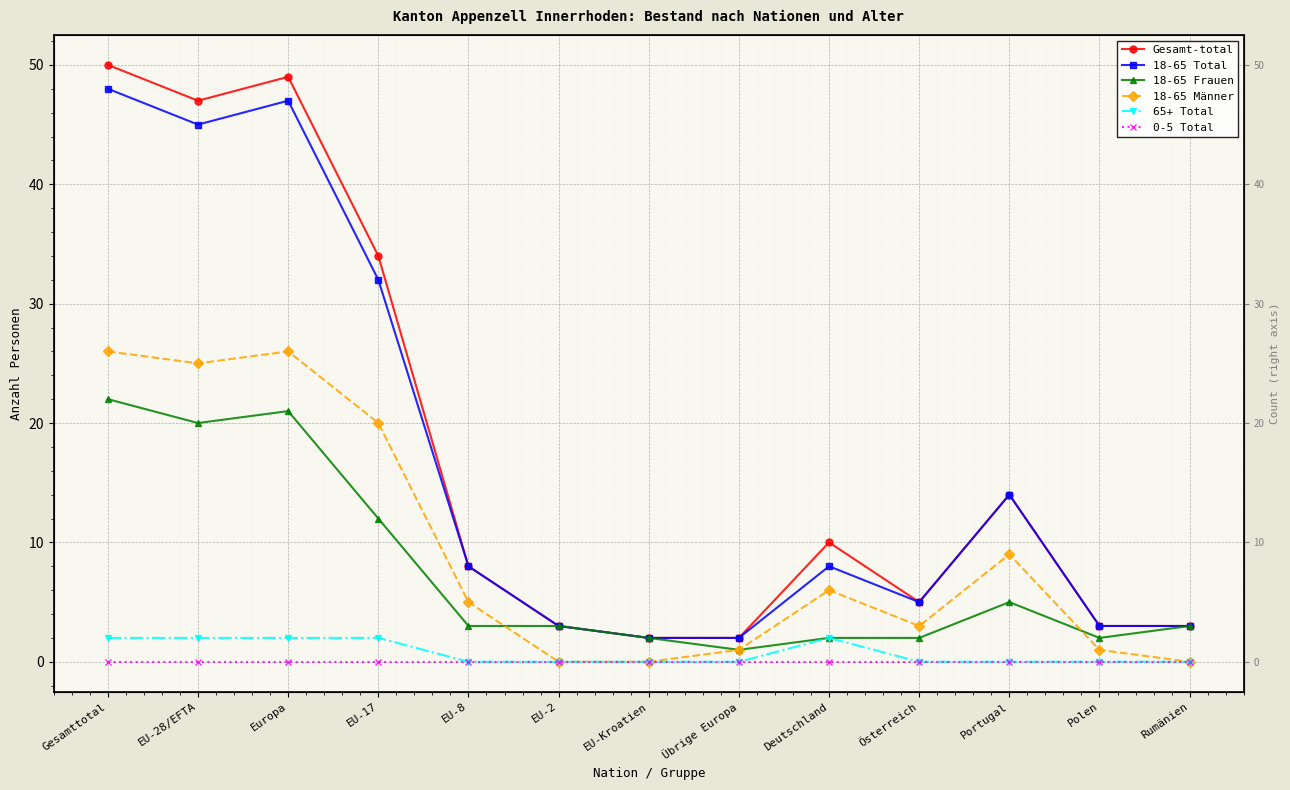

Read the Gesamt-total value at EU-8.

8